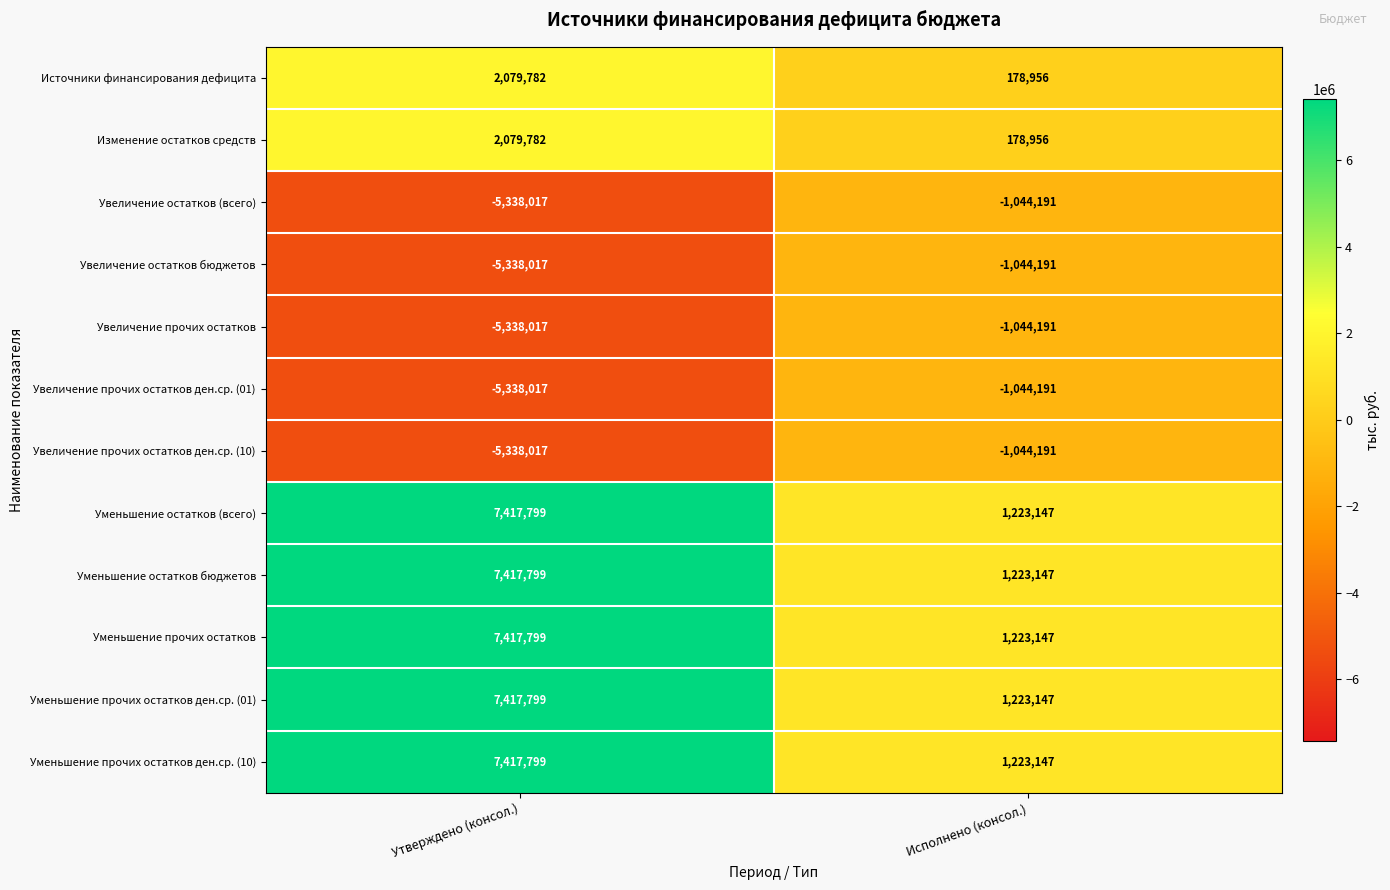

What is the greatest value displayed?

7417799